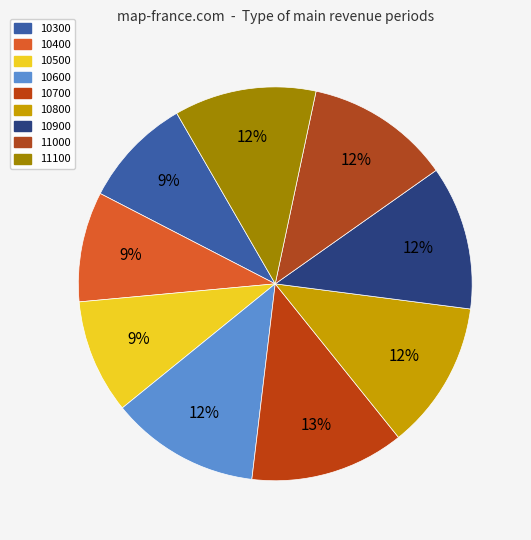

How many segments does this pie chart have?

9